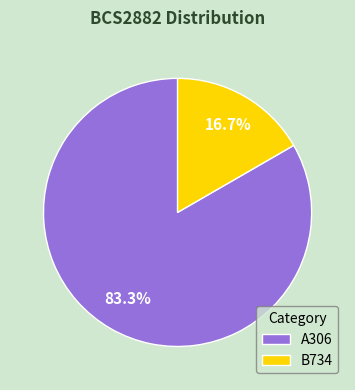

Does any single category account for the majority?

Yes